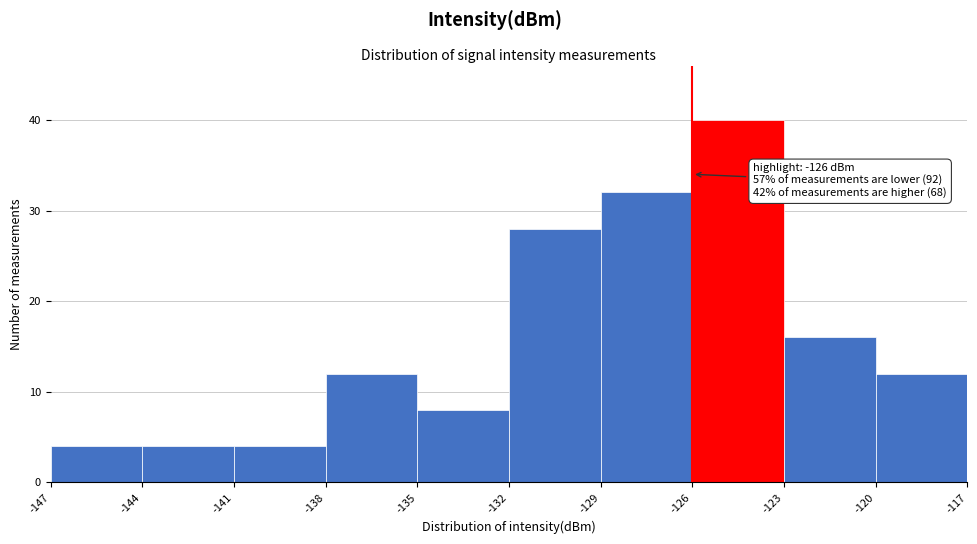

Which range on the x-axis has the tallest bar?

-126 to -123